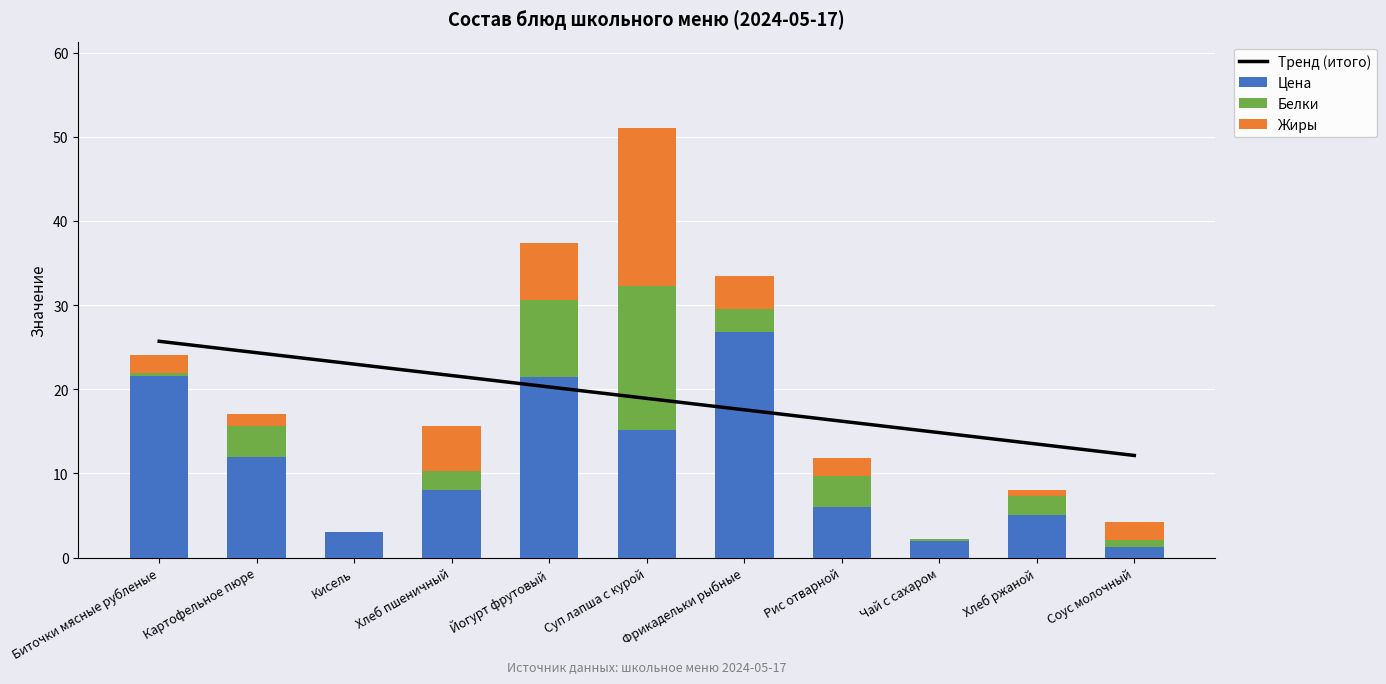

At which label is Цена closest to 14?

Суп лапша с курой